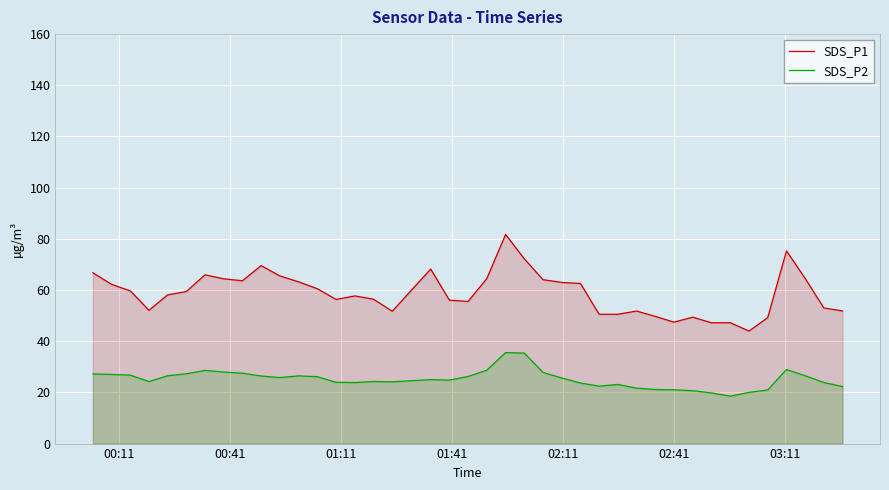

True or false: SDS_P2 and SDS_P1 cross at least once.

False